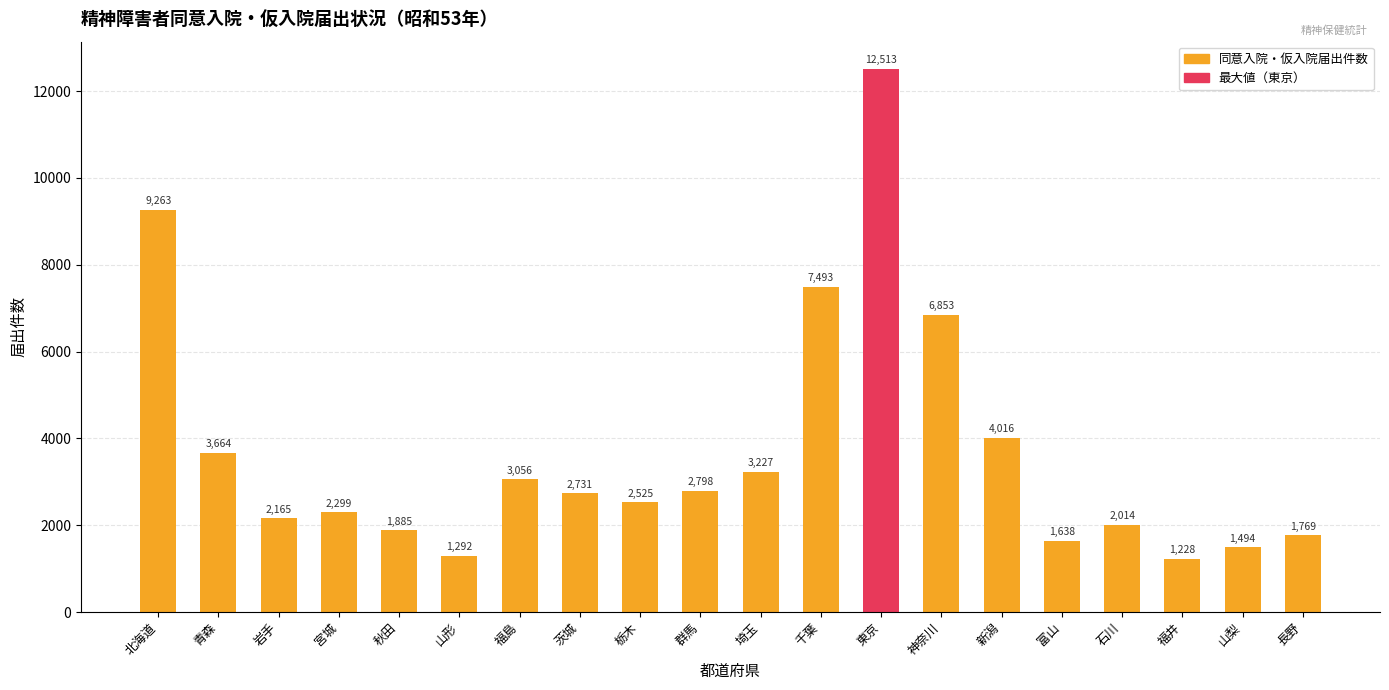

What value does the data have at 岩手?

2165